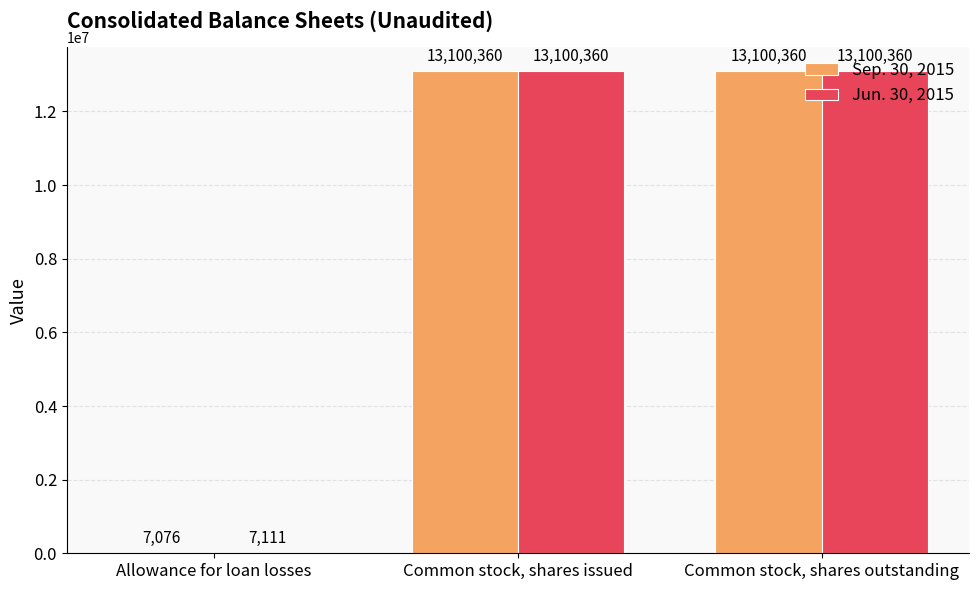

Is the value of Jun. 30, 2015 at Common stock, shares outstanding greater than the value of Sep. 30, 2015 at Allowance for loan losses?

Yes